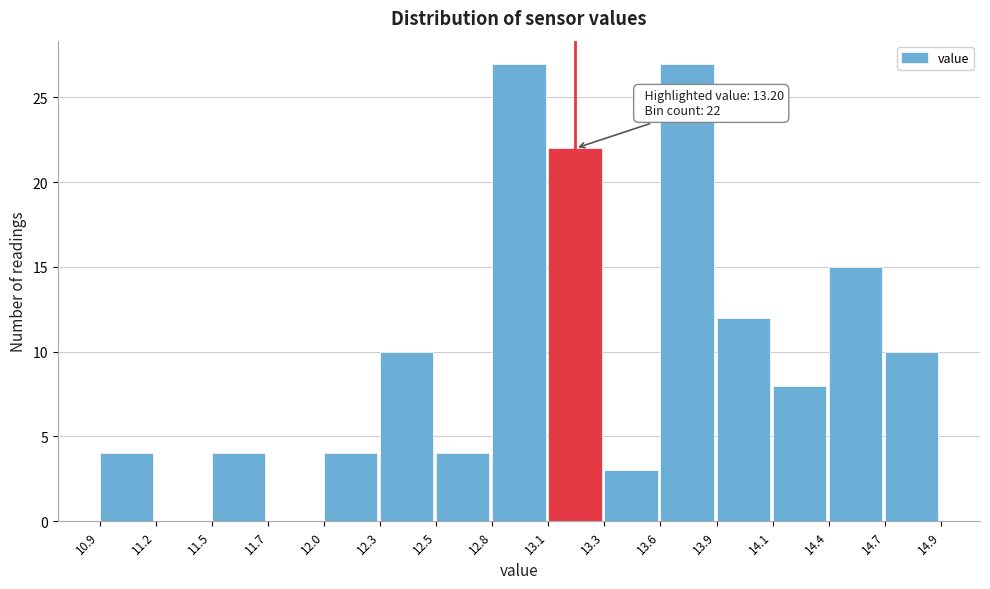

Reading left to right, extract all data points from this chart.

10.9=4	11.2=0	11.5=4	11.7=0	12.0=4	12.3=10	12.5=4	12.8=27	13.1=22	13.3=3	13.6=27	13.9=12	14.1=8	14.4=15	14.7=10